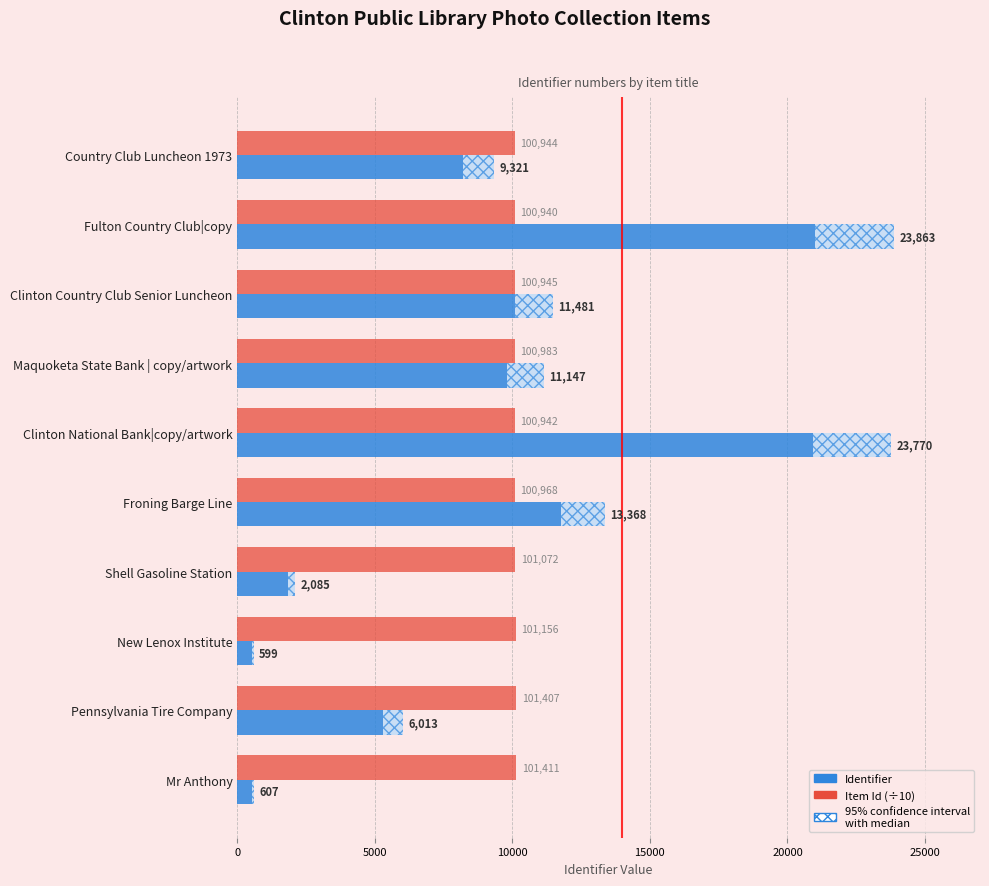

Which series changed the most between Clinton Country Club Senior Luncheon and New Lenox Institute?

Identifier